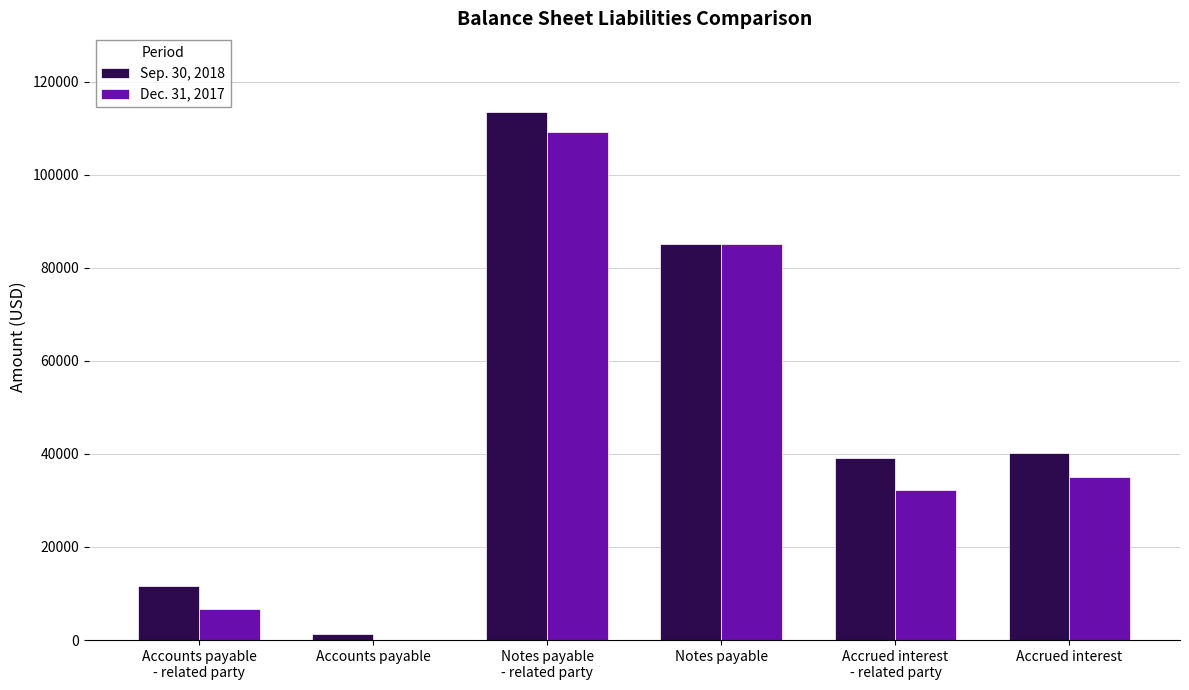

What is the greatest value displayed?

113350